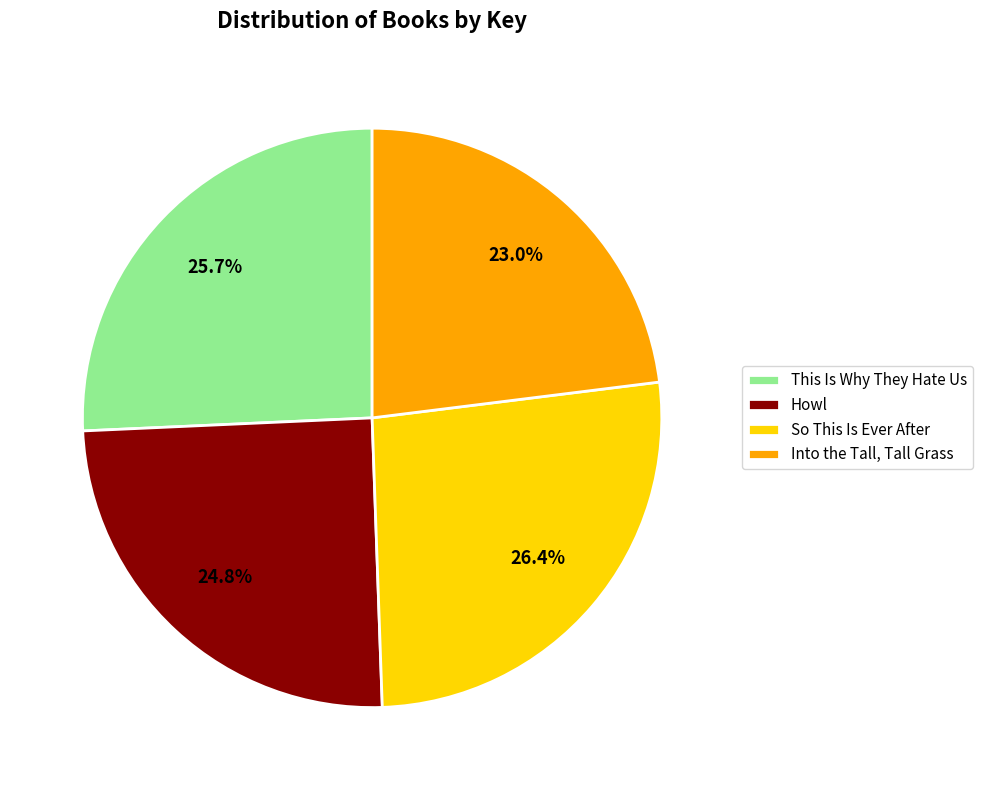

How many segments does this pie chart have?

4